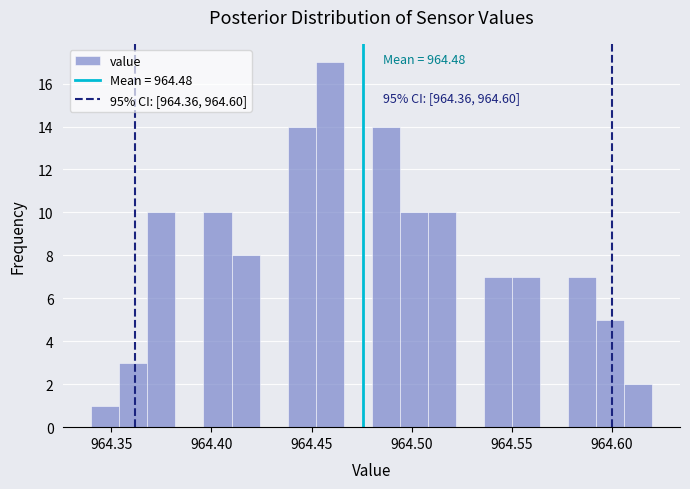

Read against the x-axis, roughly where is the centre of the tallest bar?

964.460